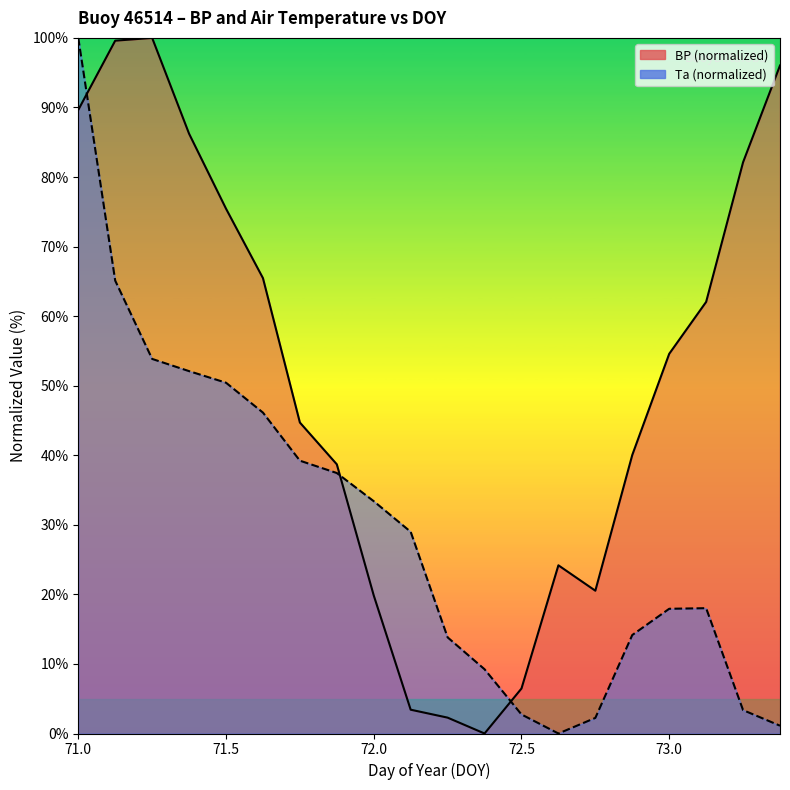

What is the average value of the BP series?

50.6